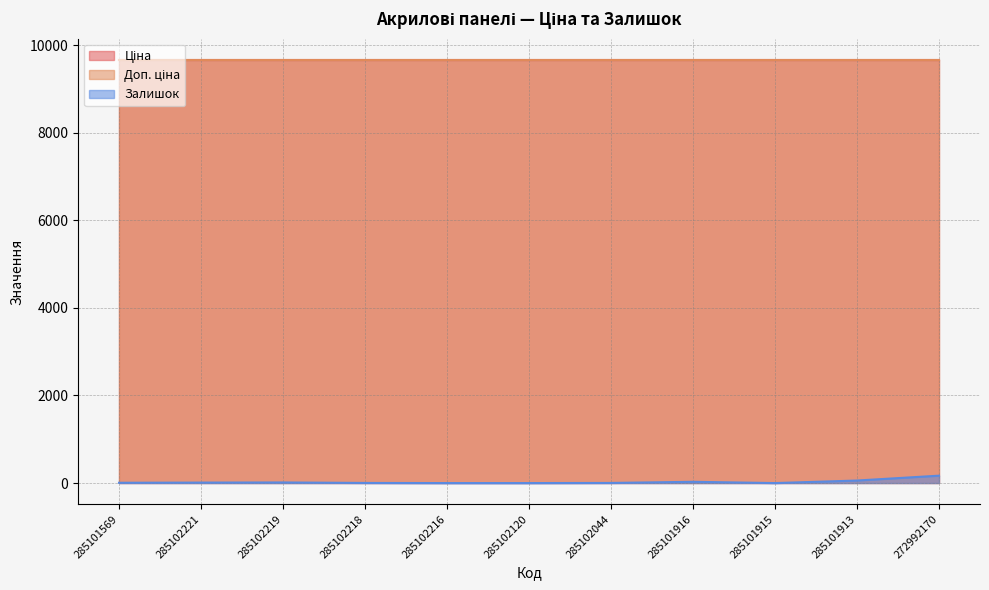

What is the sum of the Ціна values at 285102219 and 285101915?

19329.3